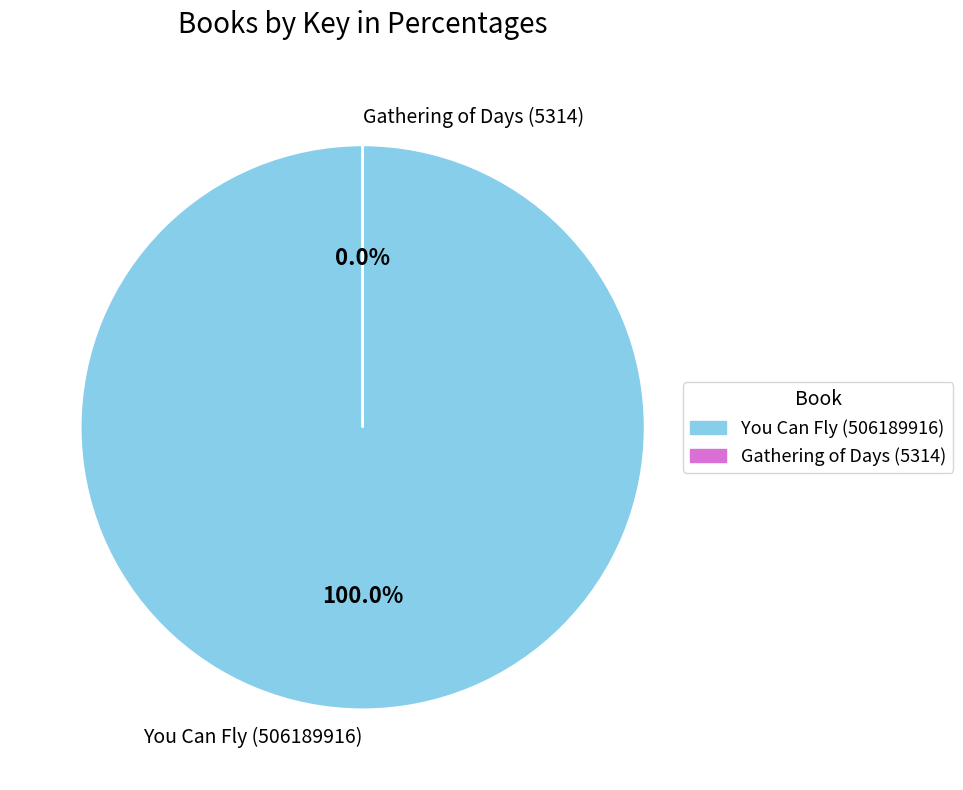

How many slices are in this pie chart?

2